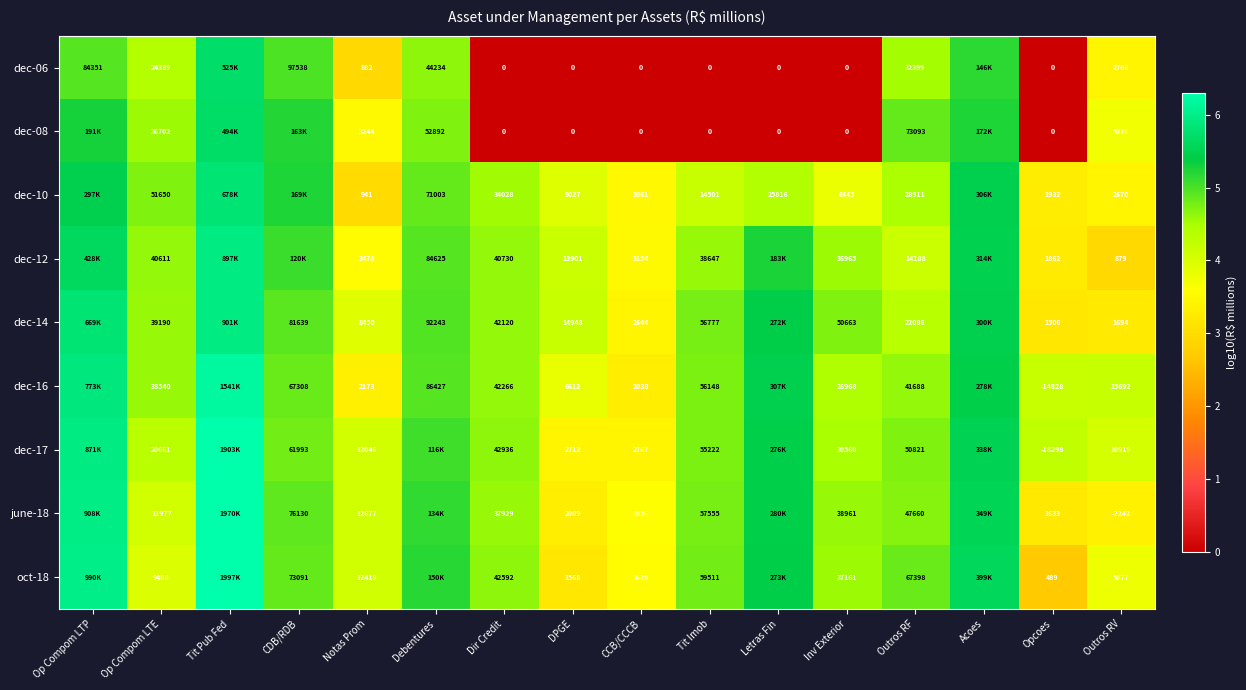

What is the maximum value shown in the chart?

6.3